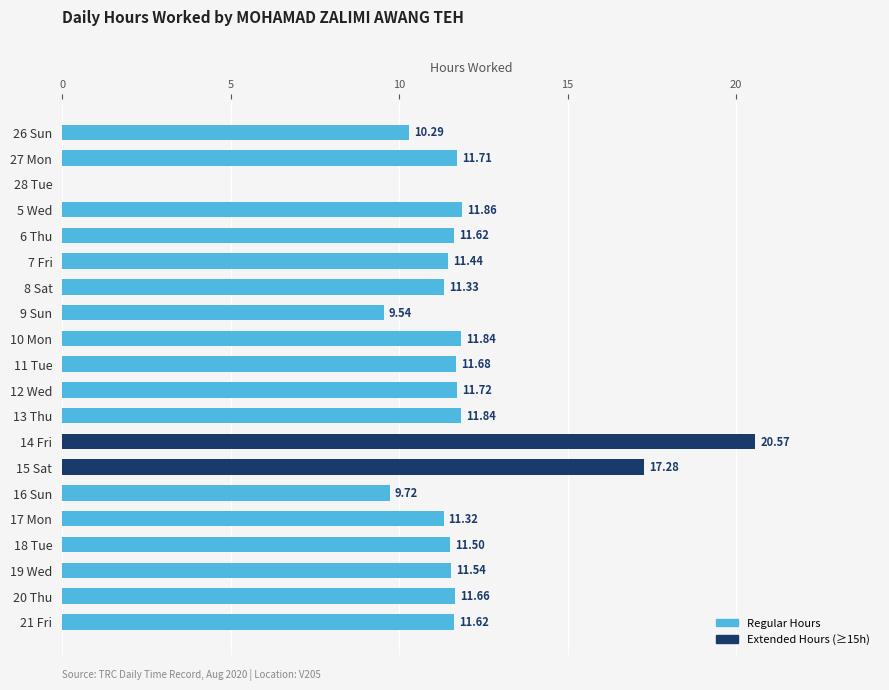

Count the number of categories in the chart.

20